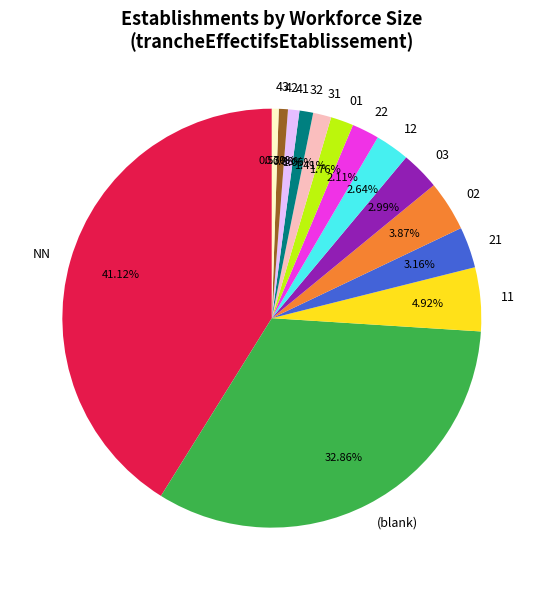

To the nearest percent, what portion does 43 represent?

1%